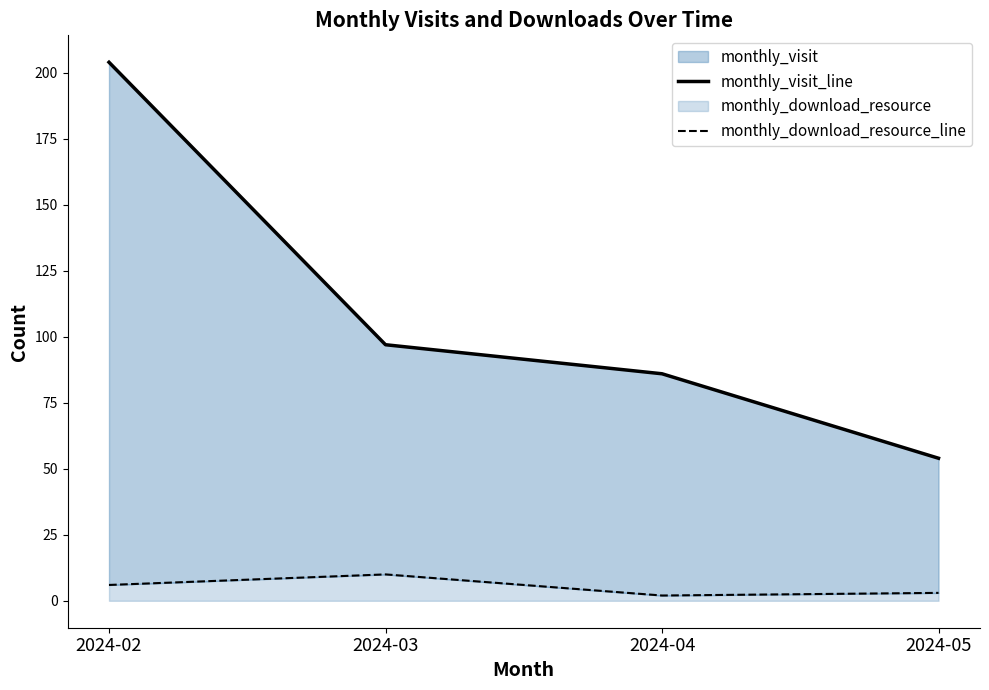

What is the value of the monthly_visit_line point at the 4th from the left?

54